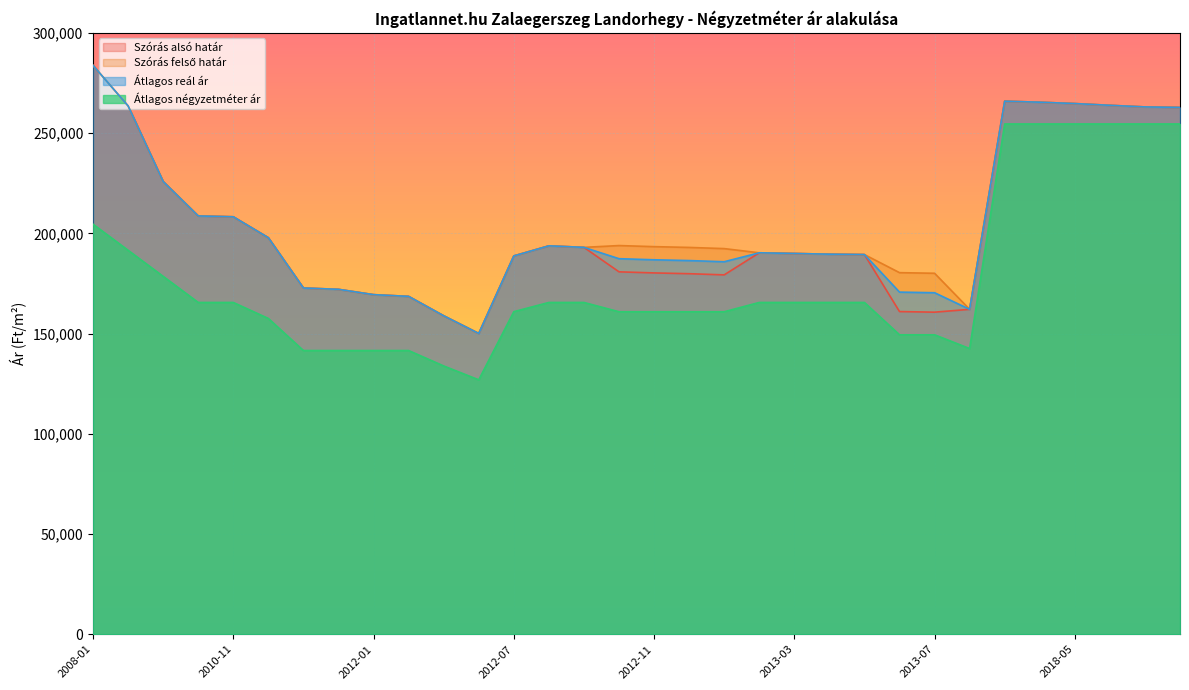

At how many categories does at least one series exceed 151451?

31